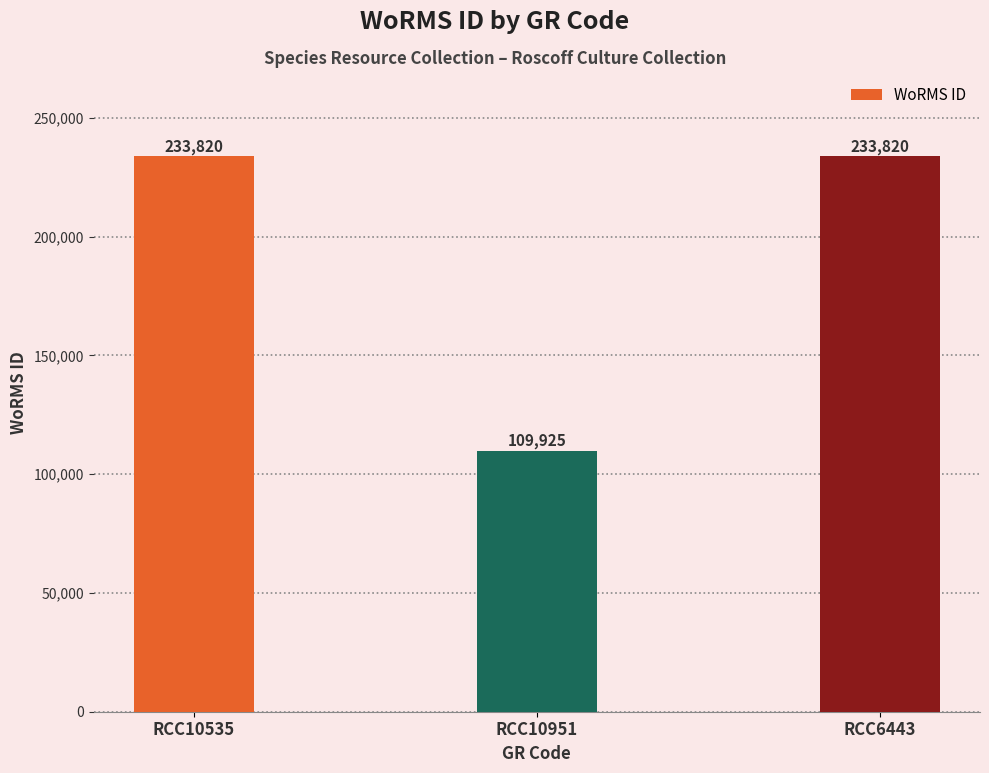

Approximately how many times larger is the value at RCC10951 compared to RCC10535?

0.5